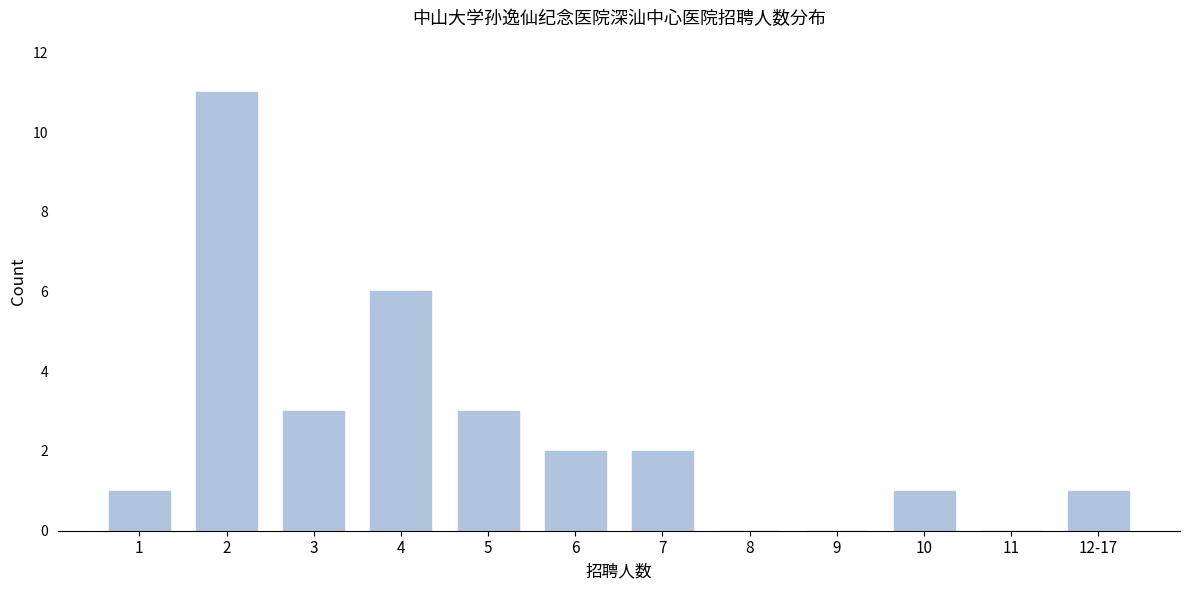

Reading left to right, list all the values displayed in this chart.

1=1	2=11	3=3	4=6	5=3	6=2	7=2	8=0	9=0	10=1	11=0	12-17=1